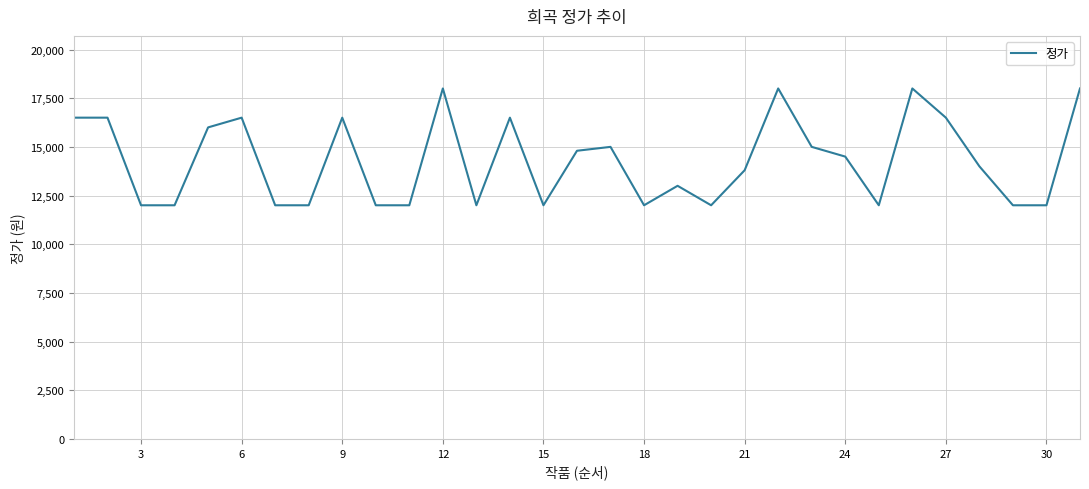

What is the difference between the maximum and minimum values?

6000